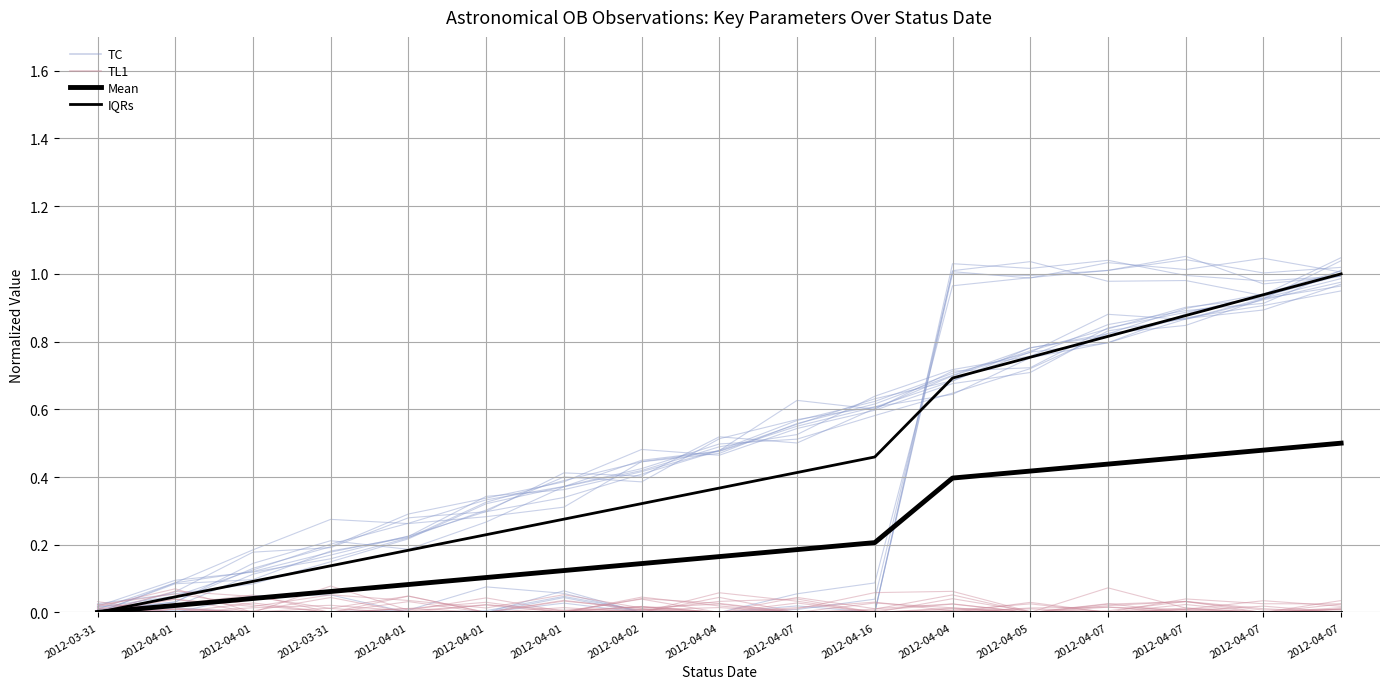

True or false: IQRs and TC intersect in this chart.

False